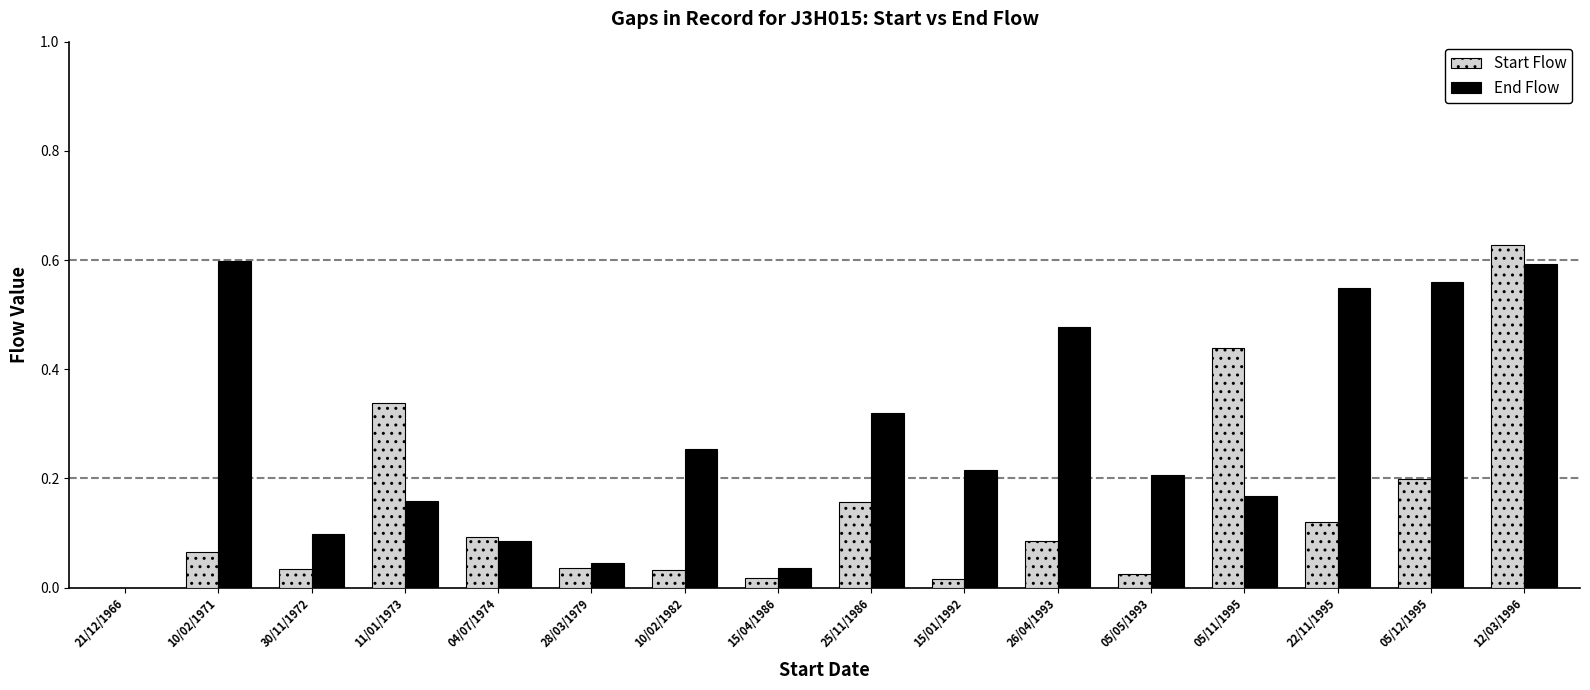

Which category has the highest value in the Start Flow series?

12/03/1996